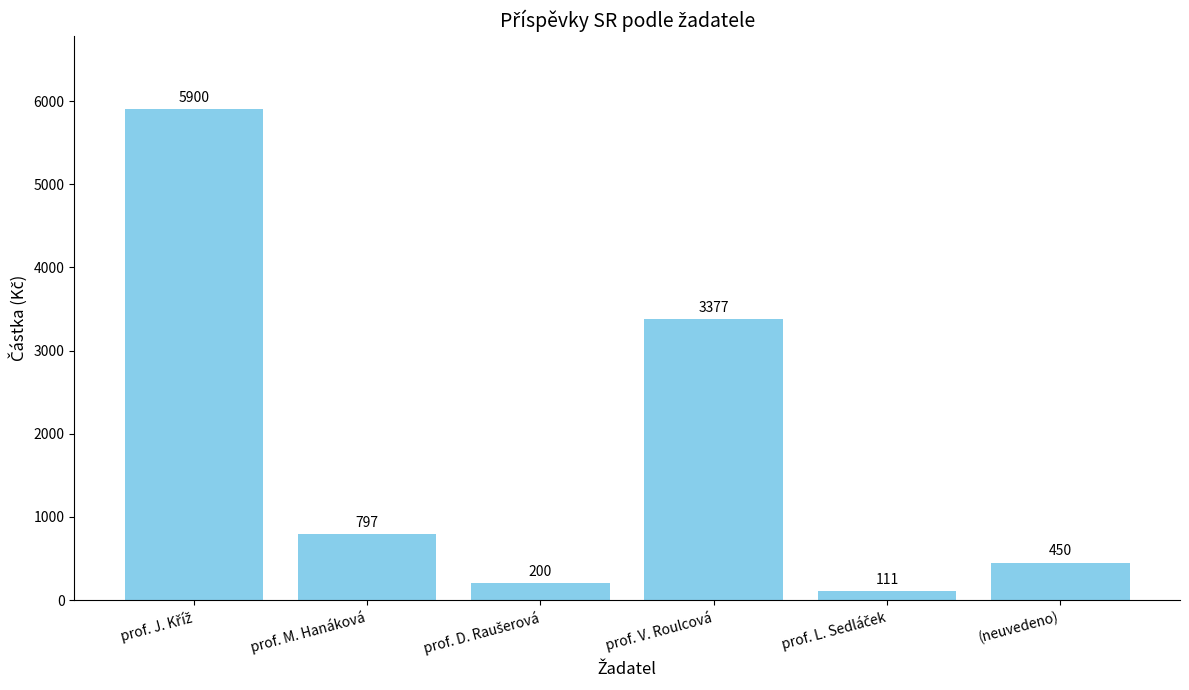

How many bars are there in total?

6